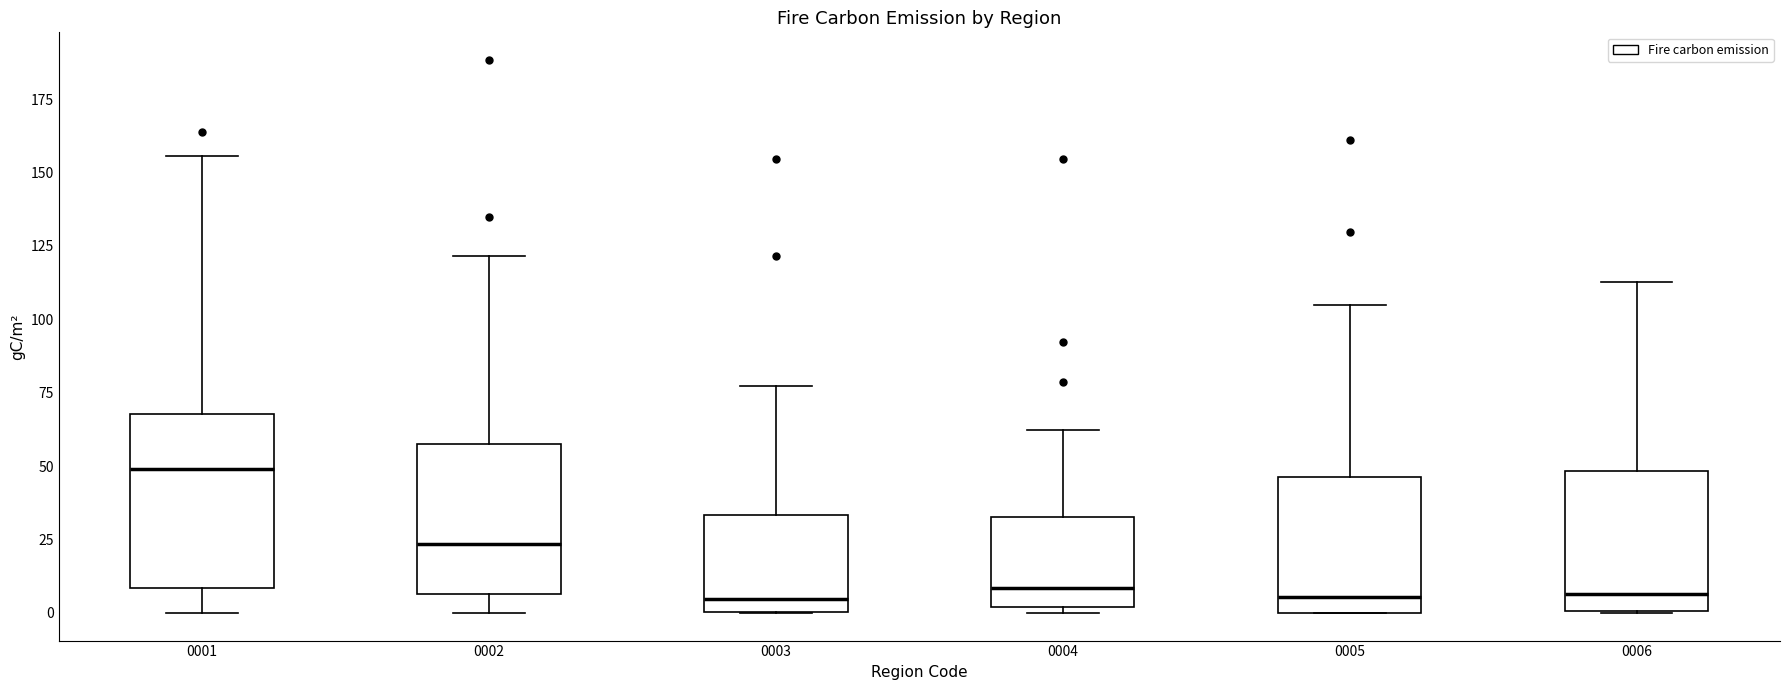

Comparing the boxes themselves (not the whiskers), which one is the tallest?

0001